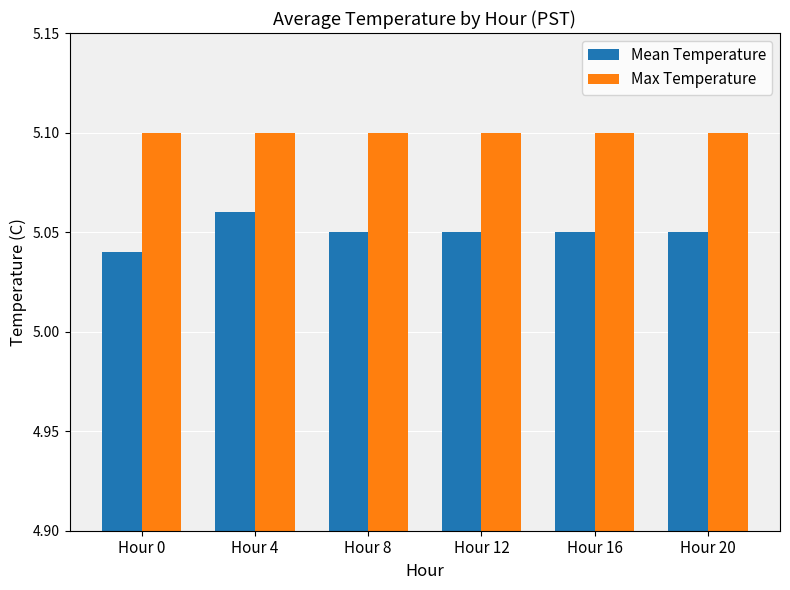

Which series has the largest total across all categories?

Max Temperature